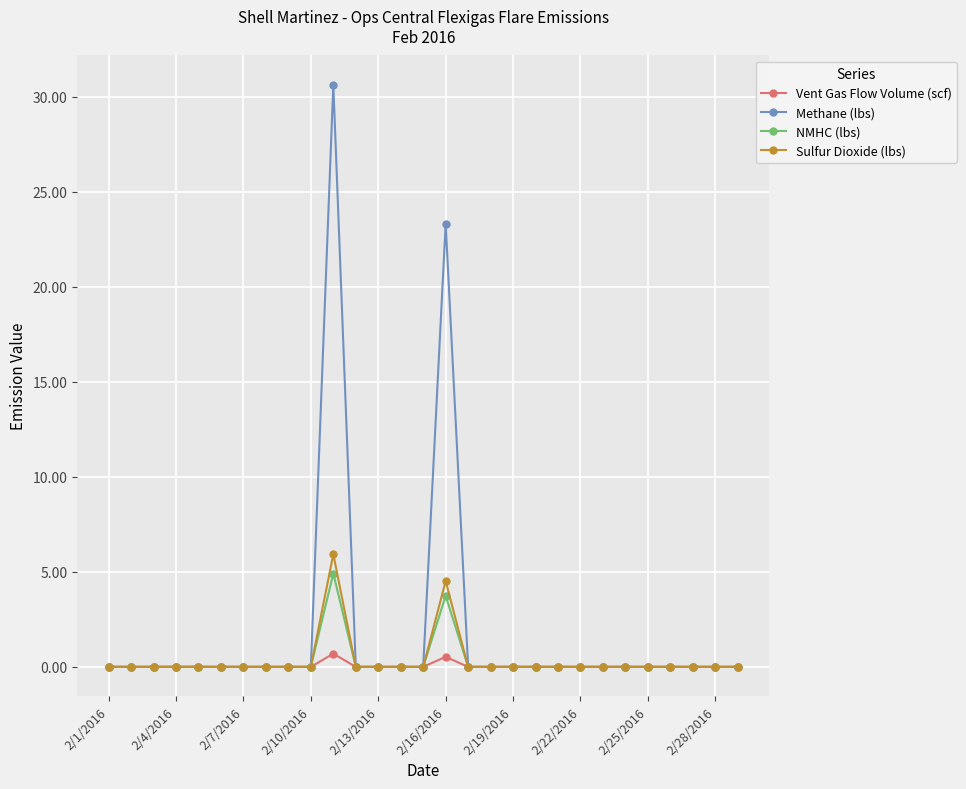

Which series has the widest spread of values?

Methane (lbs)